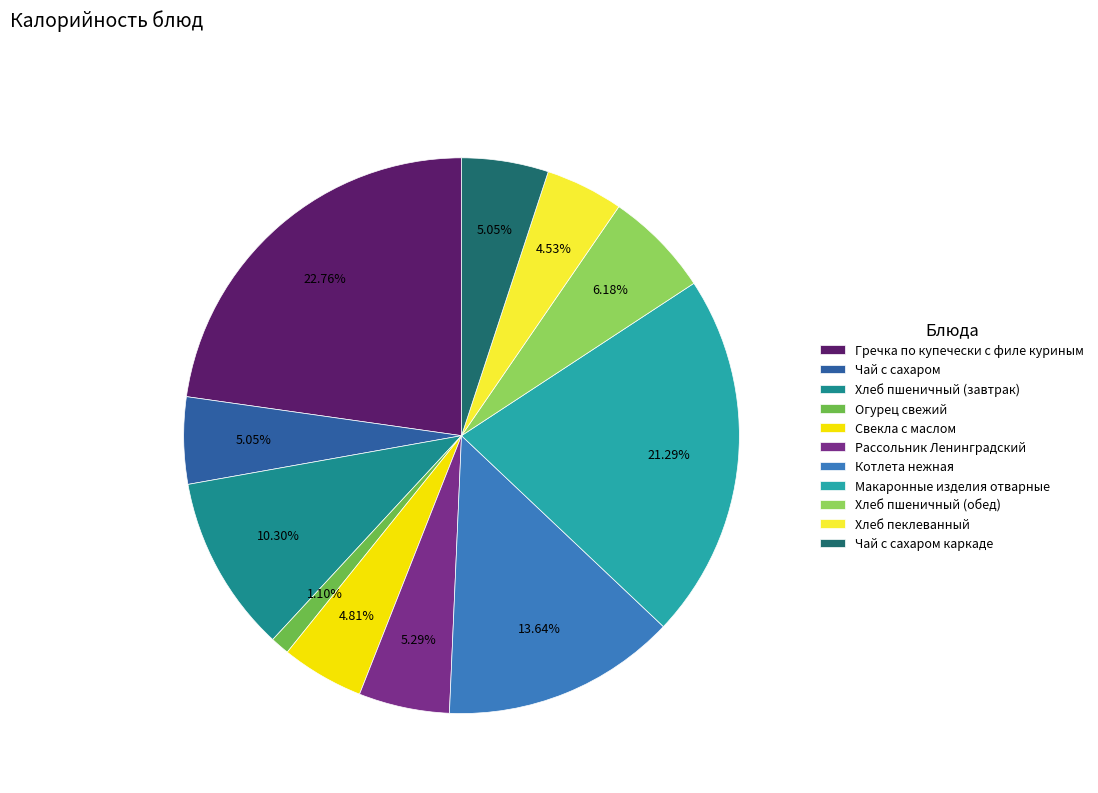

True or false: Рассольник Ленинградский accounts for 5% of the total.

True